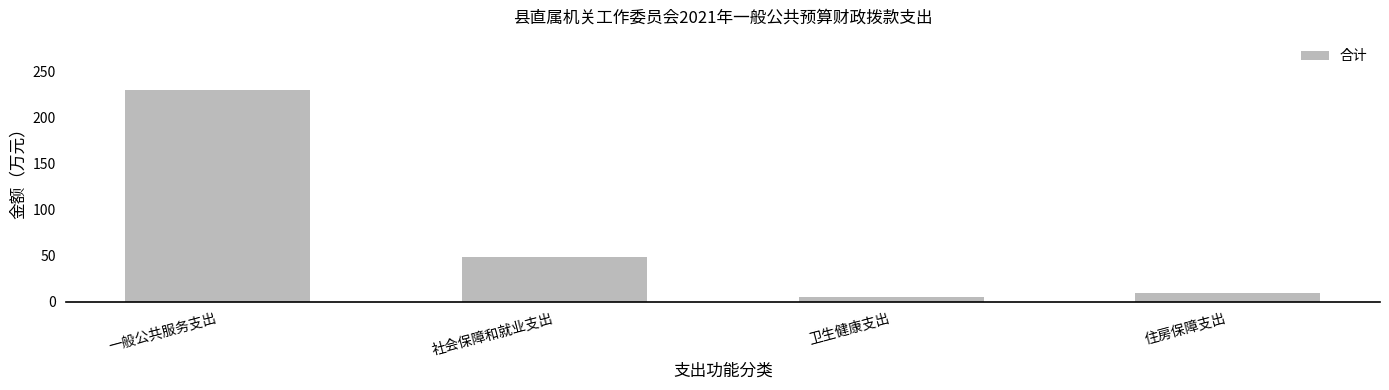

What is the average value?

73.5